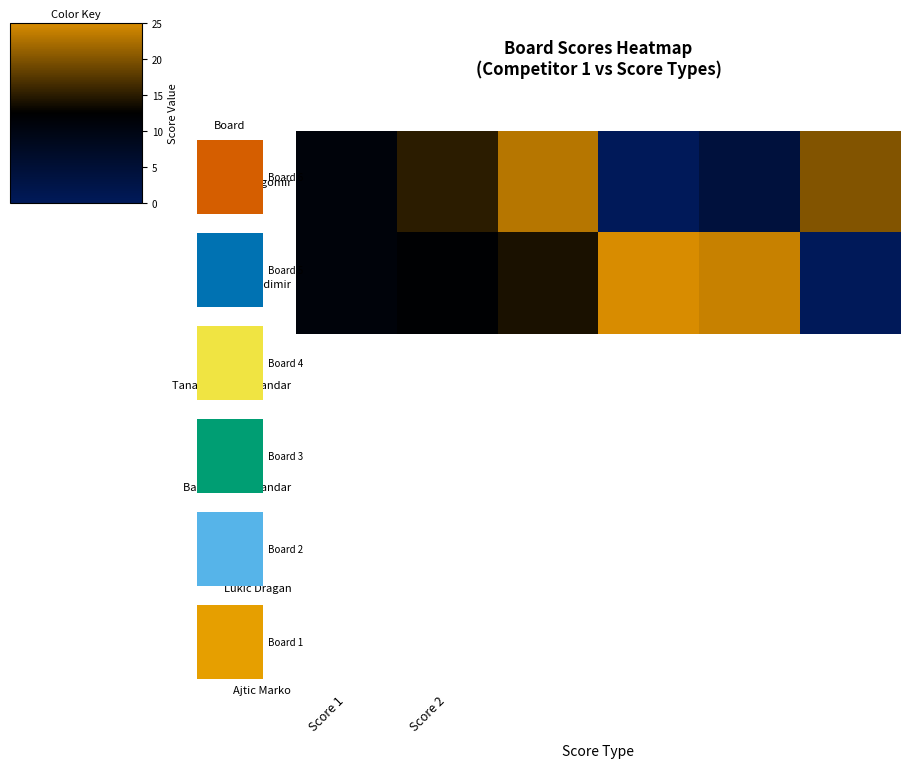

What is the sum of all Saric Vladimir values?

86